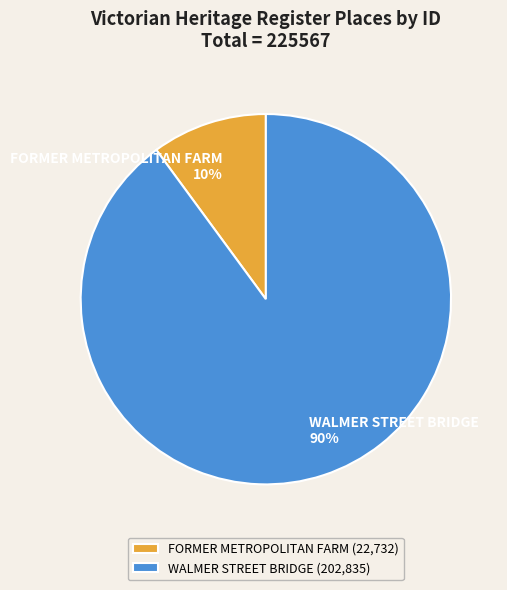

Which category has the biggest portion of the pie?

WALMER STREET BRIDGE